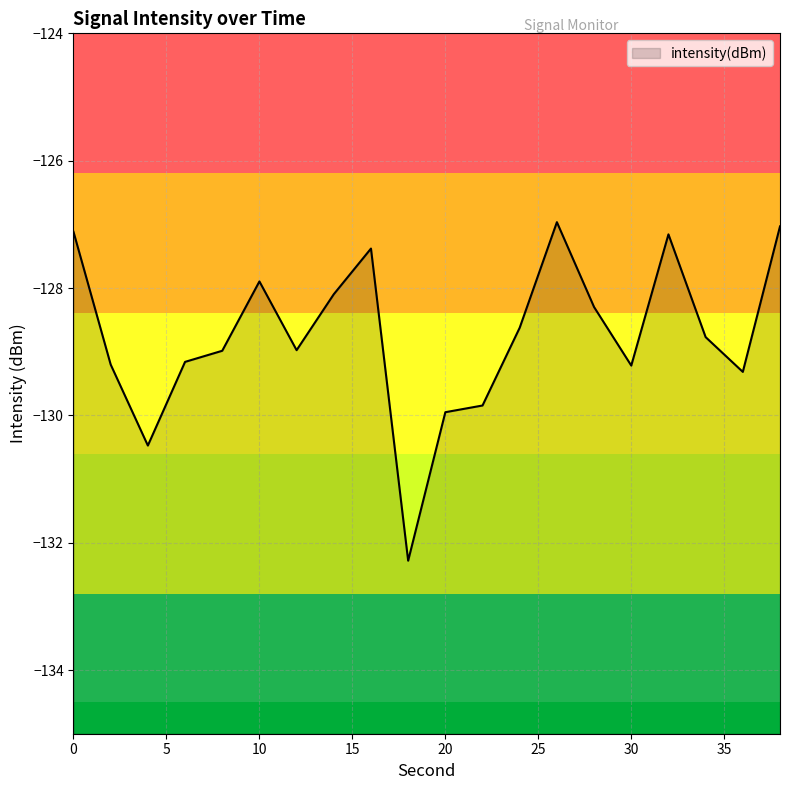

What is the greatest value displayed?

-127.0